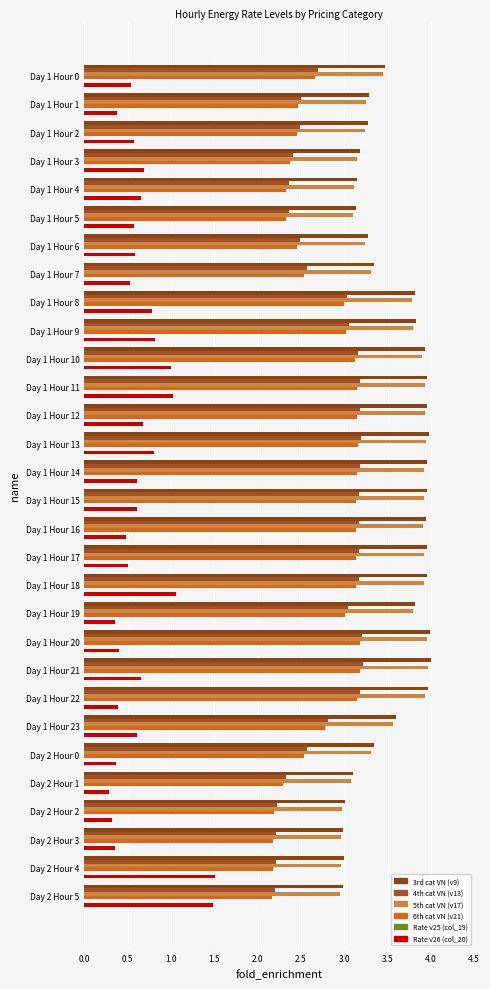

How many data points in 4th cat VN (v13) are above 3?

15